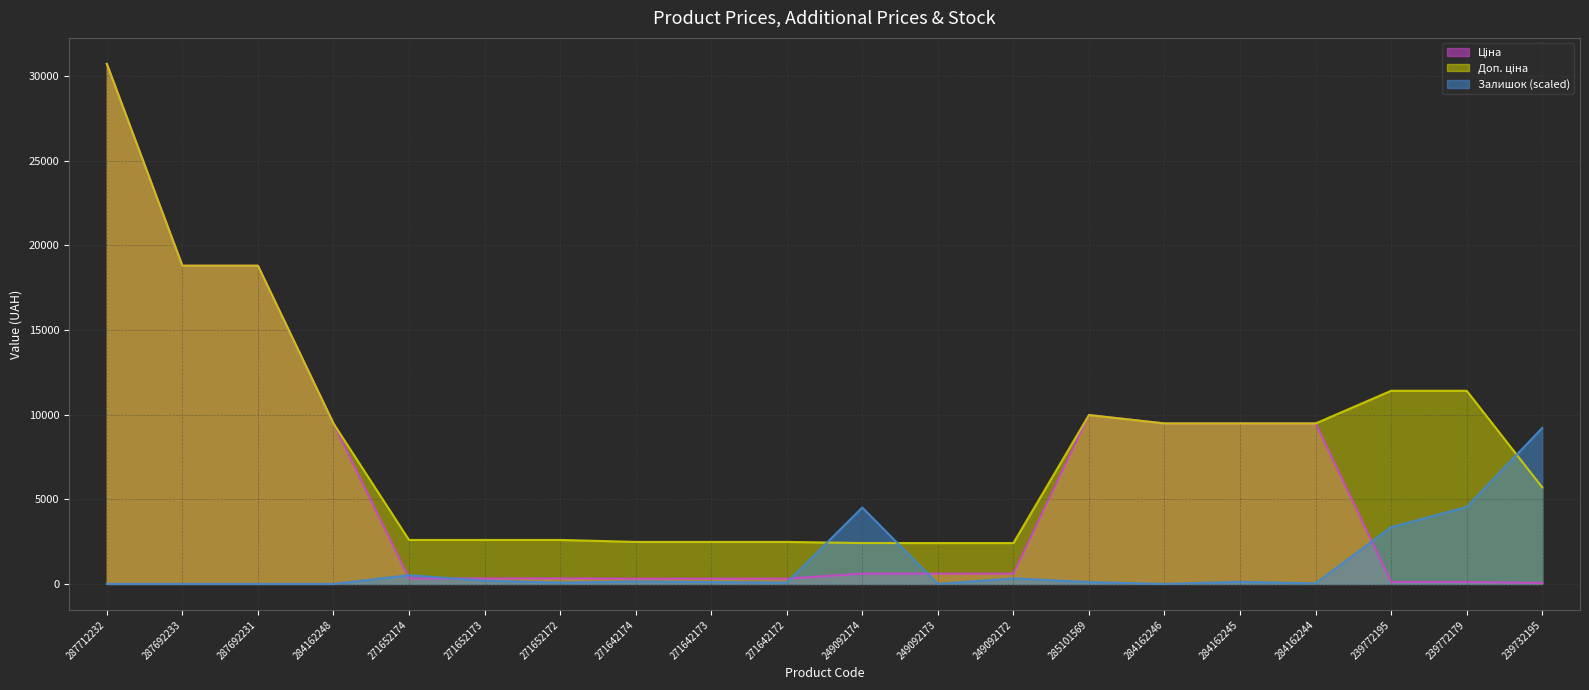

What position from the right is 249092174?

10